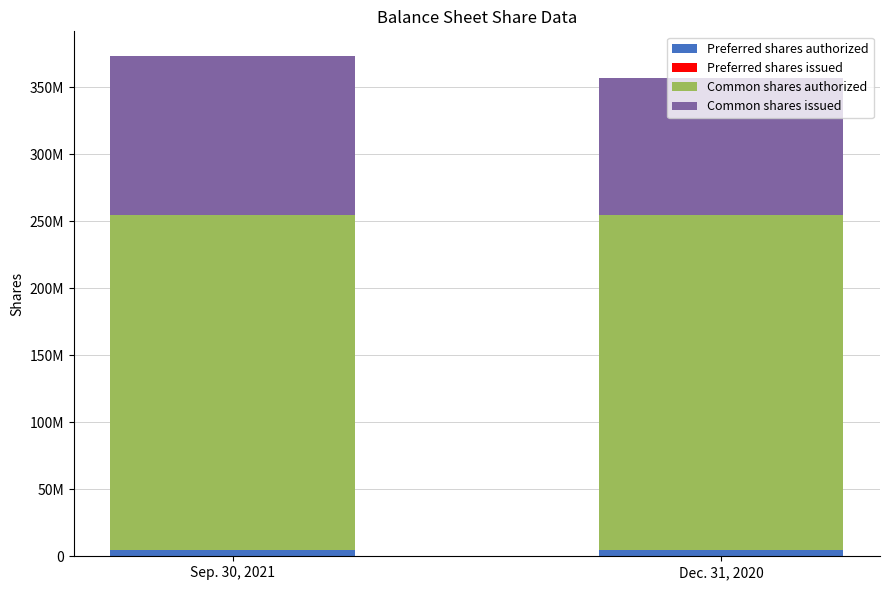

Which series has the widest spread of values?

Common shares issued